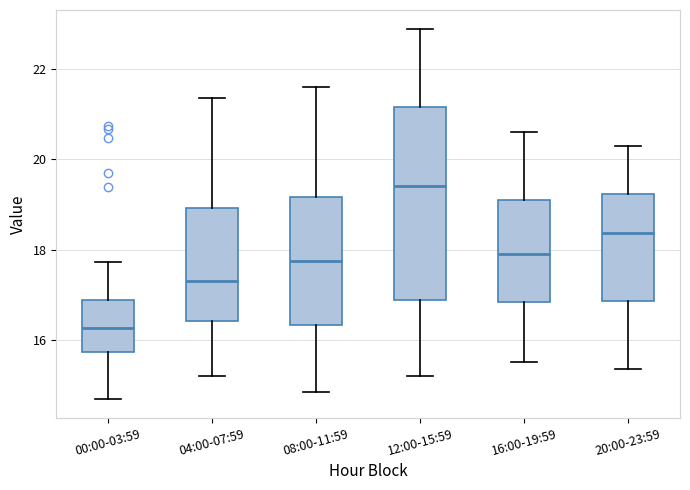

Reading left to right, read every box against the y-axis: the position of its median line, the range the box covers, and the ends of its whiskers. The values are not printed on the chart, so give them approximately, as read against the axis.

00:00-03:59: median 16.2, box 15.8 to 16.8, whiskers 14.6 to 17.8
04:00-07:59: median 17.4, box 16.4 to 19.0, whiskers 15.2 to 21.4
08:00-11:59: median 17.8, box 16.4 to 19.2, whiskers 14.8 to 21.6
12:00-15:59: median 19.4, box 16.8 to 21.2, whiskers 15.2 to 23.0
16:00-19:59: median 18.0, box 16.8 to 19.2, whiskers 15.6 to 20.6
20:00-23:59: median 18.4, box 16.8 to 19.2, whiskers 15.4 to 20.2